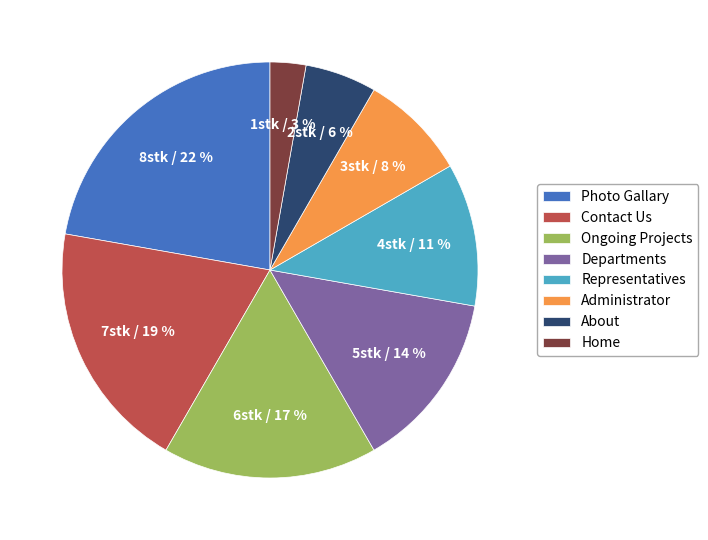

Is the sum of Ongoing Projects and Photo Gallary greater than half?

No